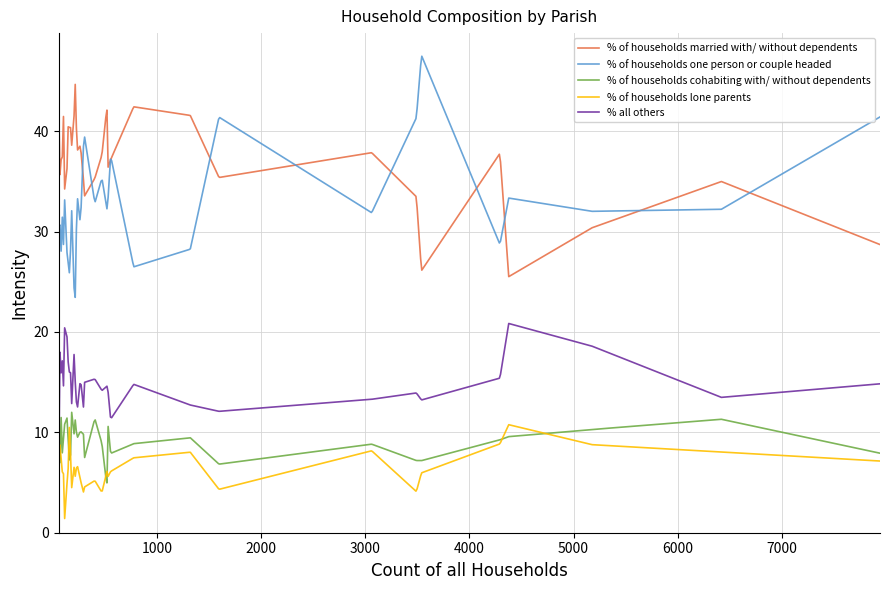

What is the minimum value for % of households cohabiting with/ without dependents?

5.0